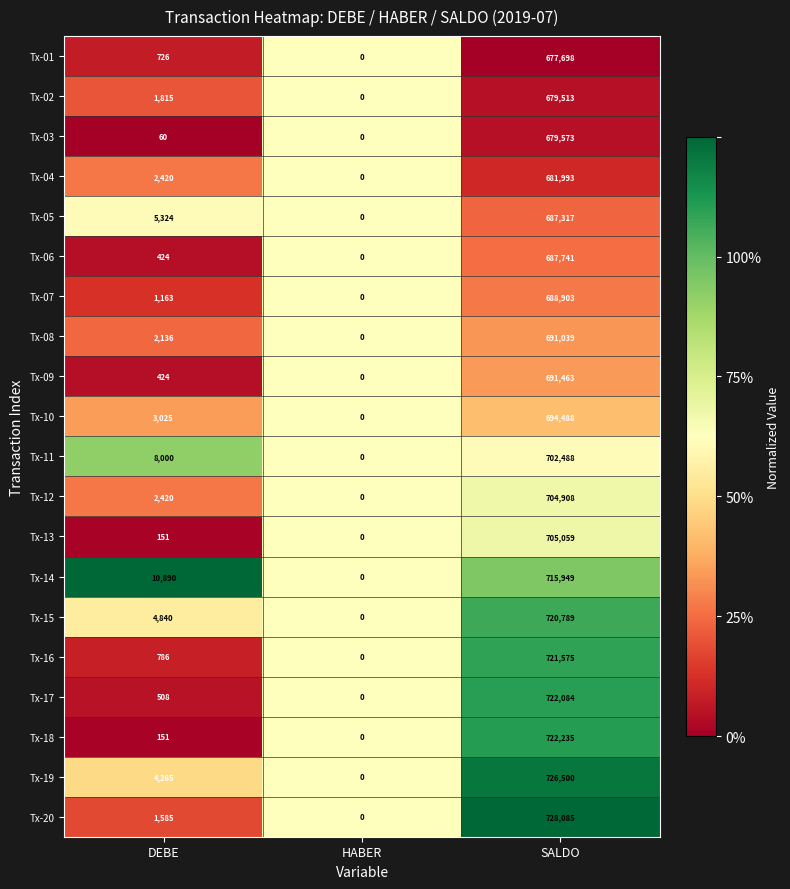

What is the average value of the Tx-10 series?

232504